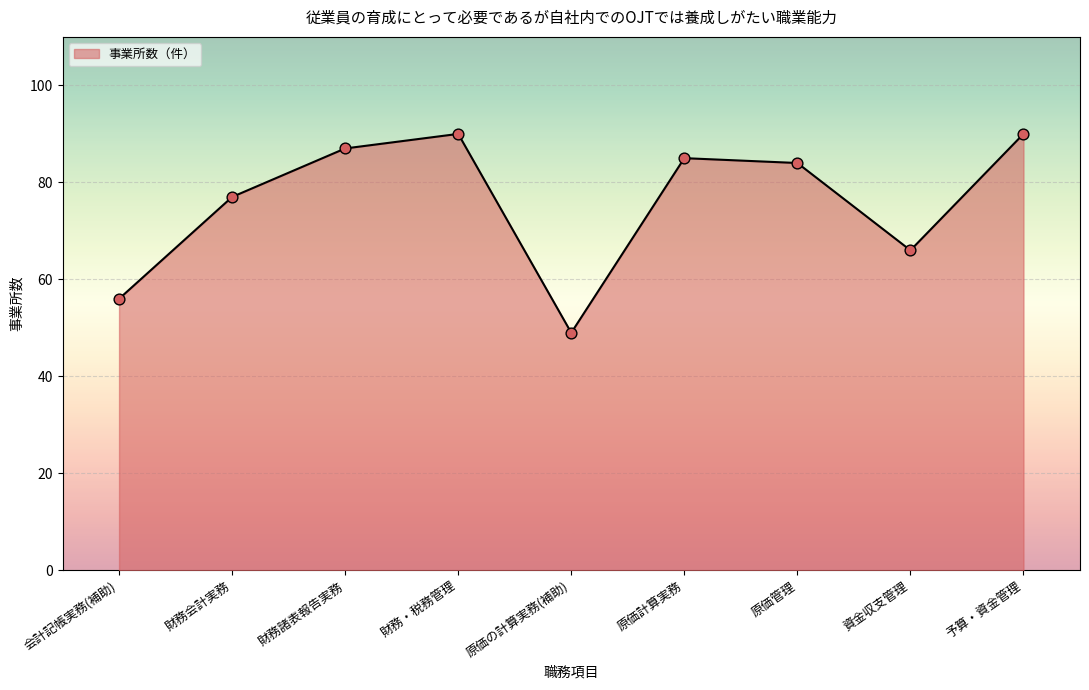

Which has a higher value, 資金収支管理 or 原価管理?

原価管理